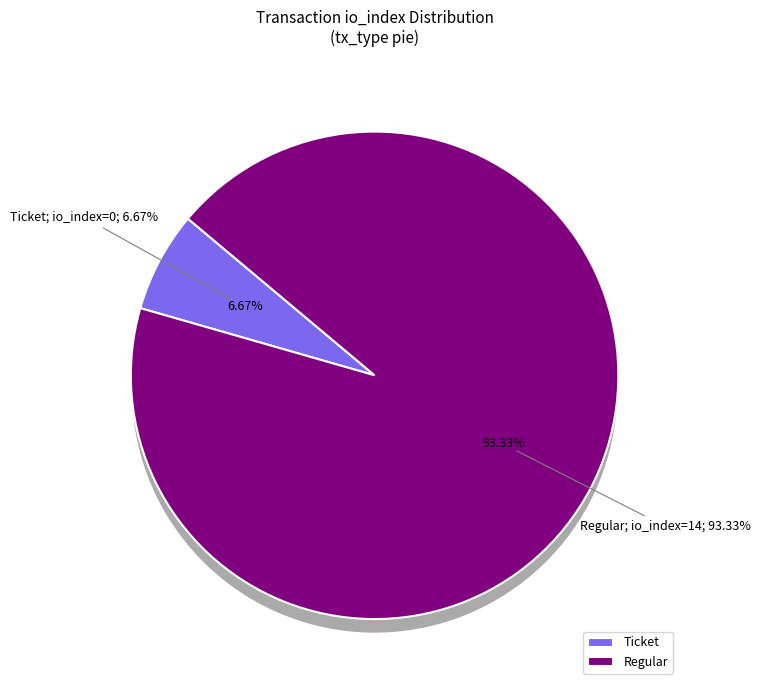

How many segments does this pie chart have?

2